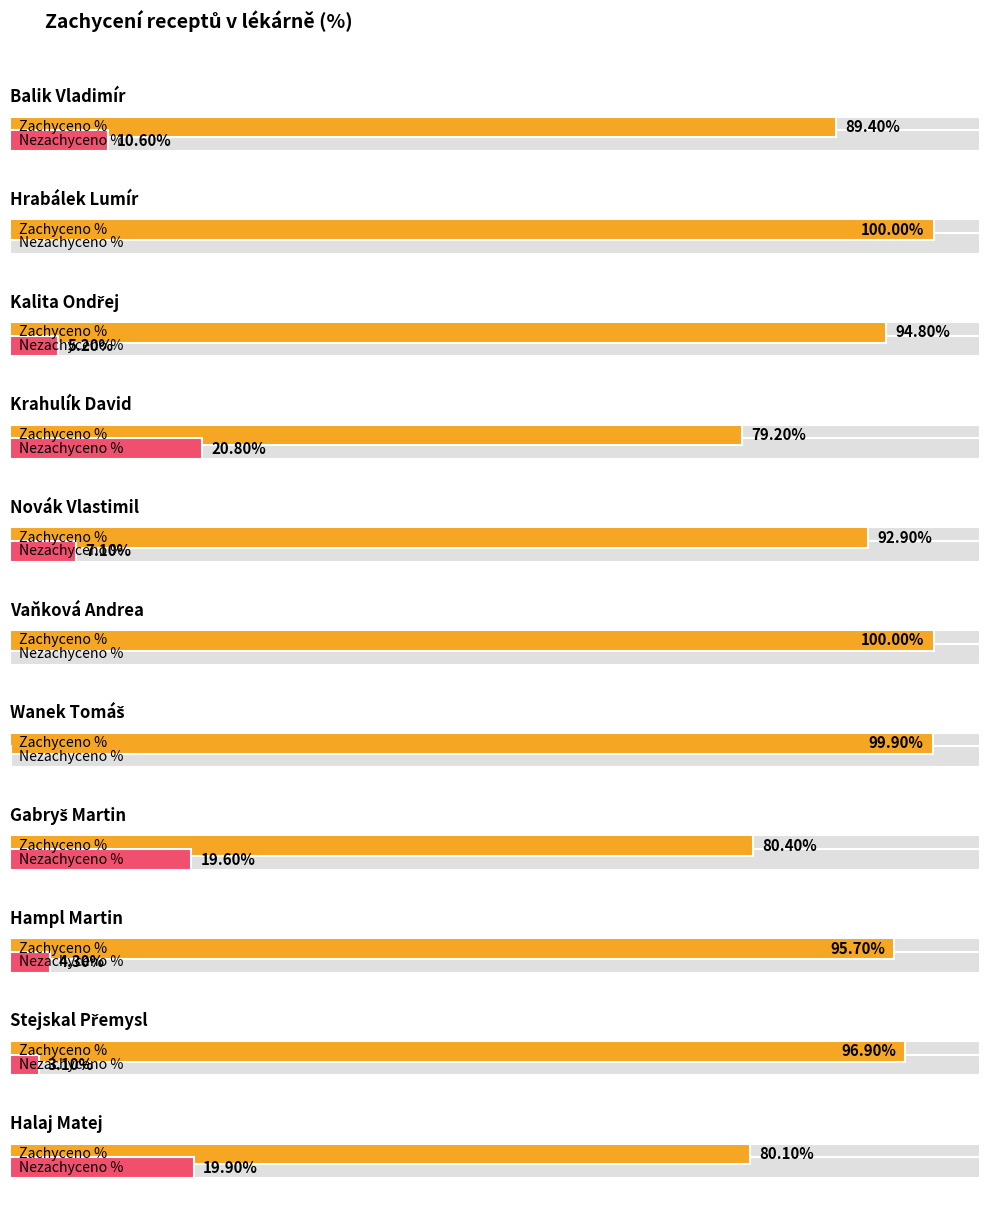

List the series in order of their overall mean, lowest first.

Nezachyceno %, Zachyceno %